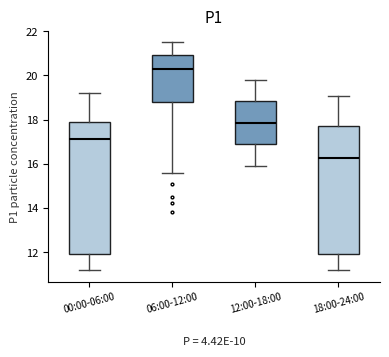

Where does the lower whisker of the box for 12:00-18:00 end on the y-axis? The values are not printed on the chart, so give them approximately, as read against the axis.

16.0